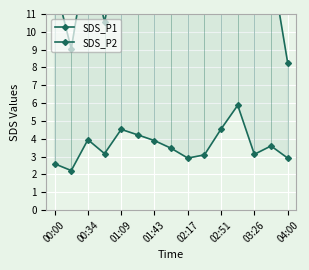

What are all the series names shown in the legend?

SDS_P1, SDS_P2